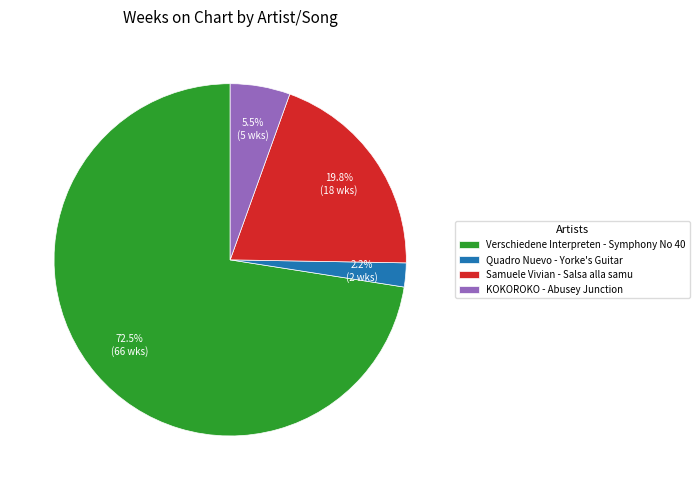

How many segments does this pie chart have?

4